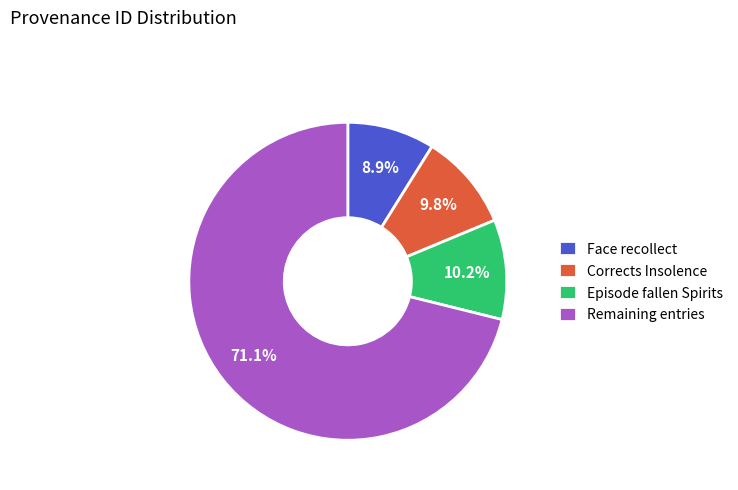

Which category has the smallest portion of the pie?

Face recollect